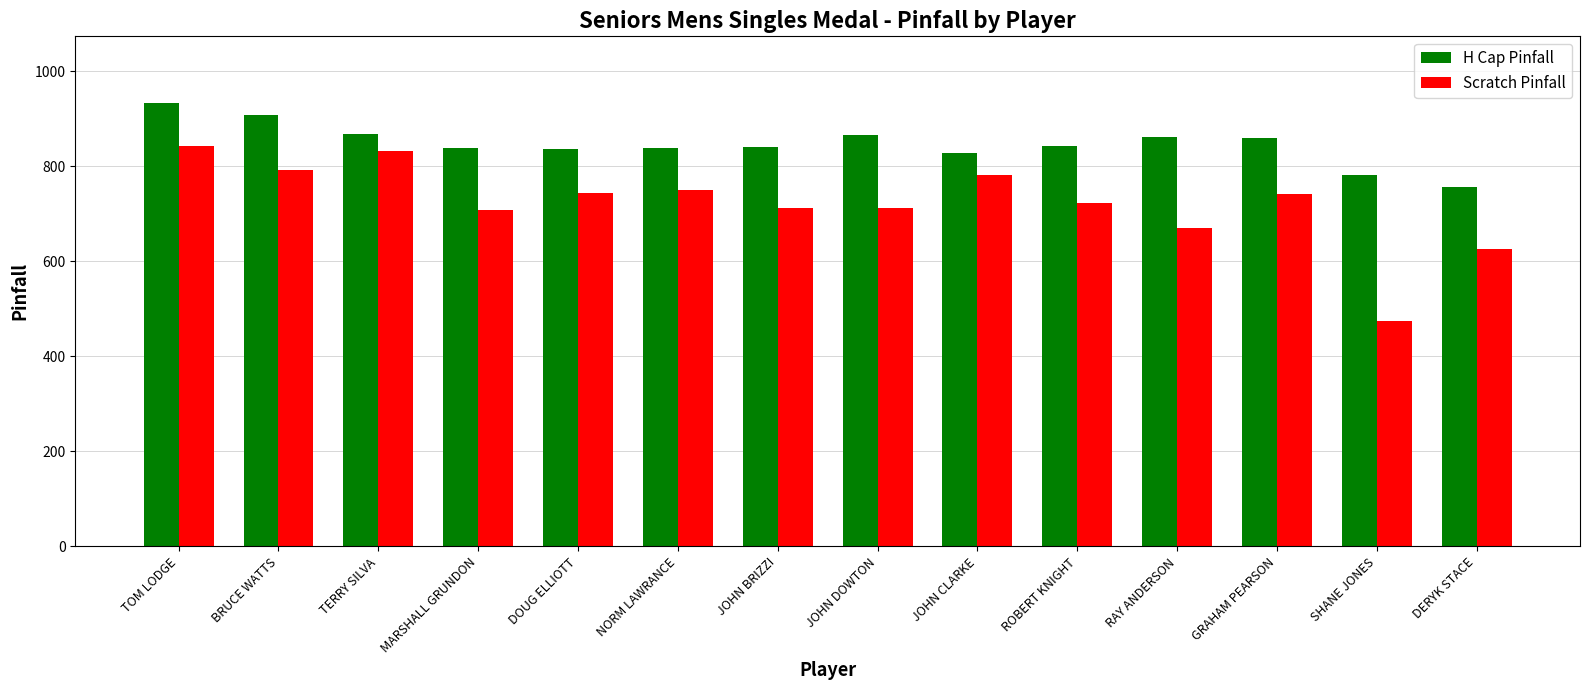

What is the maximum value for H Cap Pinfall?

933